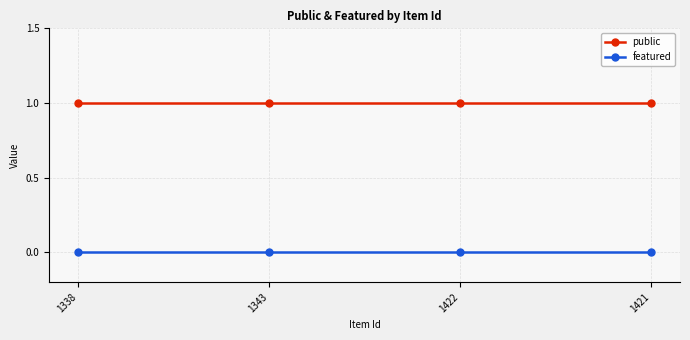

True or false: public and featured cross at least once.

False